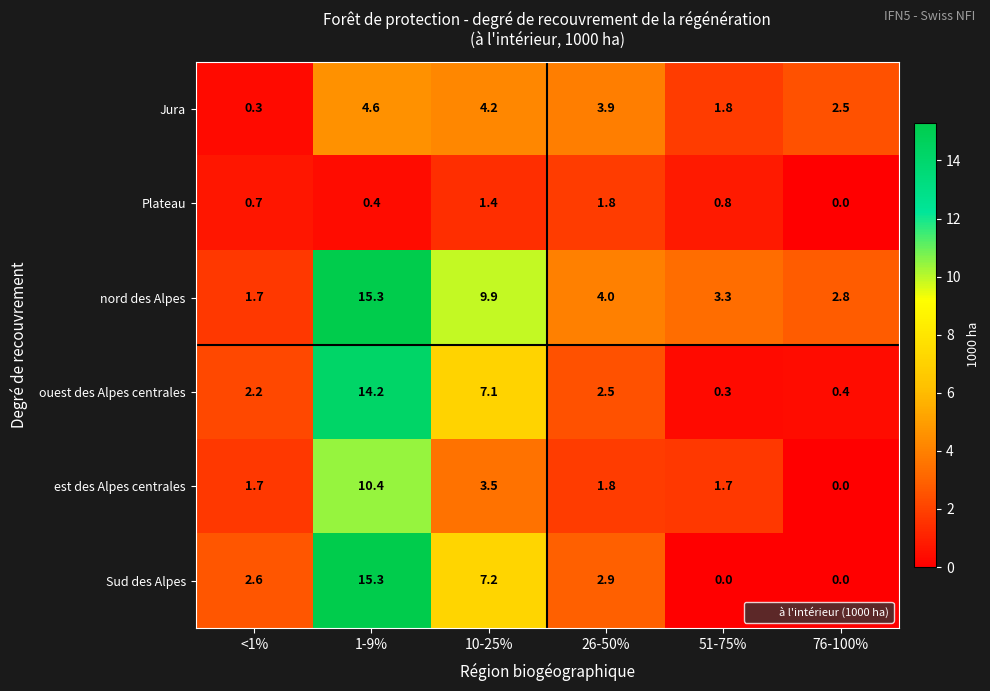

What is the minimum value for ouest des Alpes centrales?

0.3